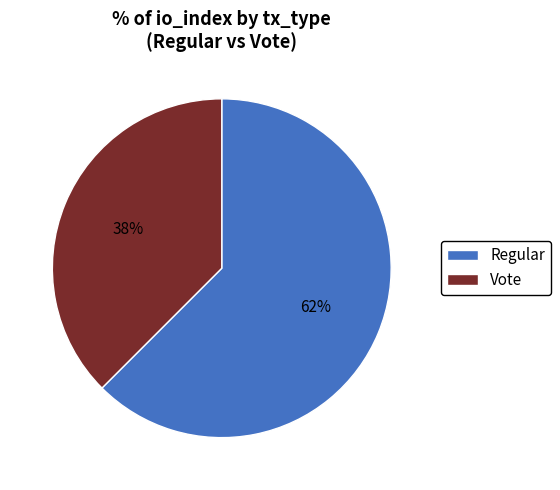

Which category has the smallest portion of the pie?

Vote